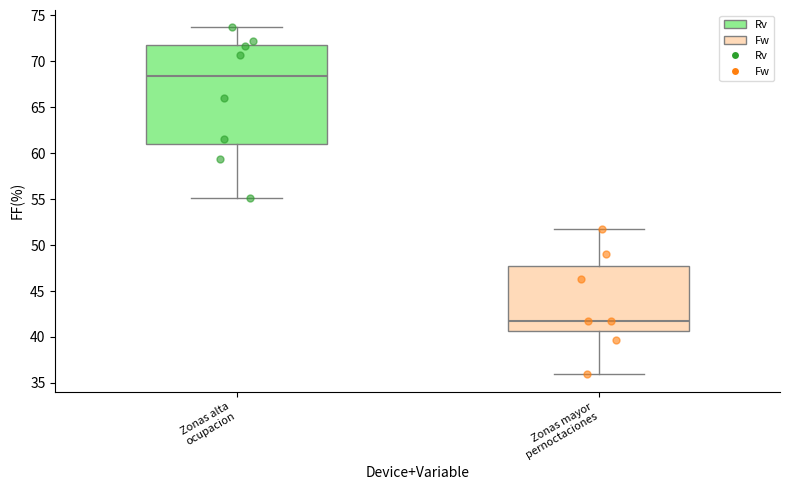

Reading left to right, read every box against the y-axis: the position of its median line, the range the box covers, and the ends of its whiskers. The values are not printed on the chart, so give them approximately, as read against the axis.

Zonas alta ocupacion: median 68.5, box 61.0 to 72.0, whiskers 55.0 to 73.5
Zonas mayor pernoctaciones: median 42.0, box 40.5 to 47.5, whiskers 36.0 to 52.0